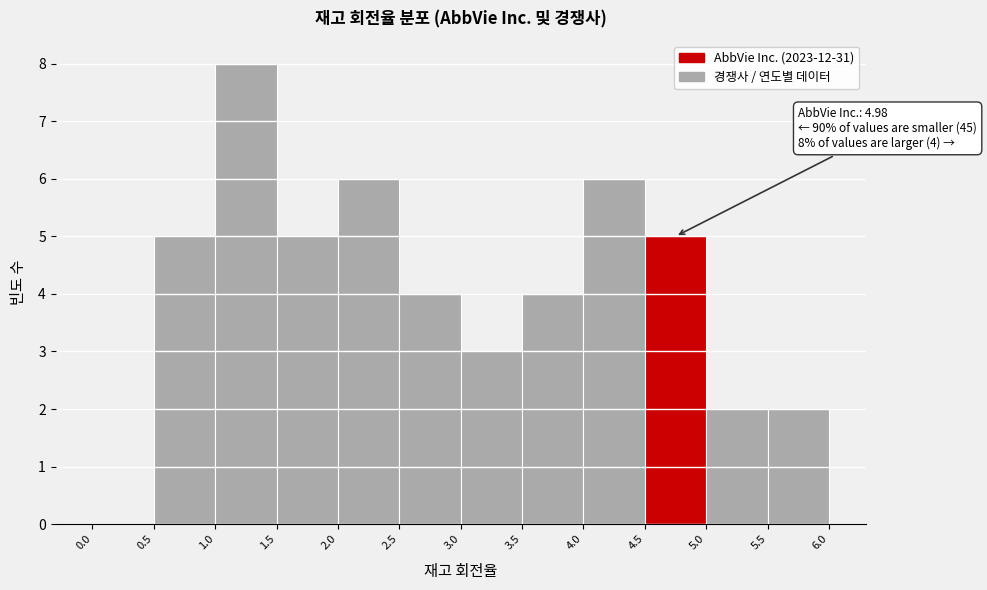

Which range on the x-axis has the tallest bar?

1.0 to 1.5